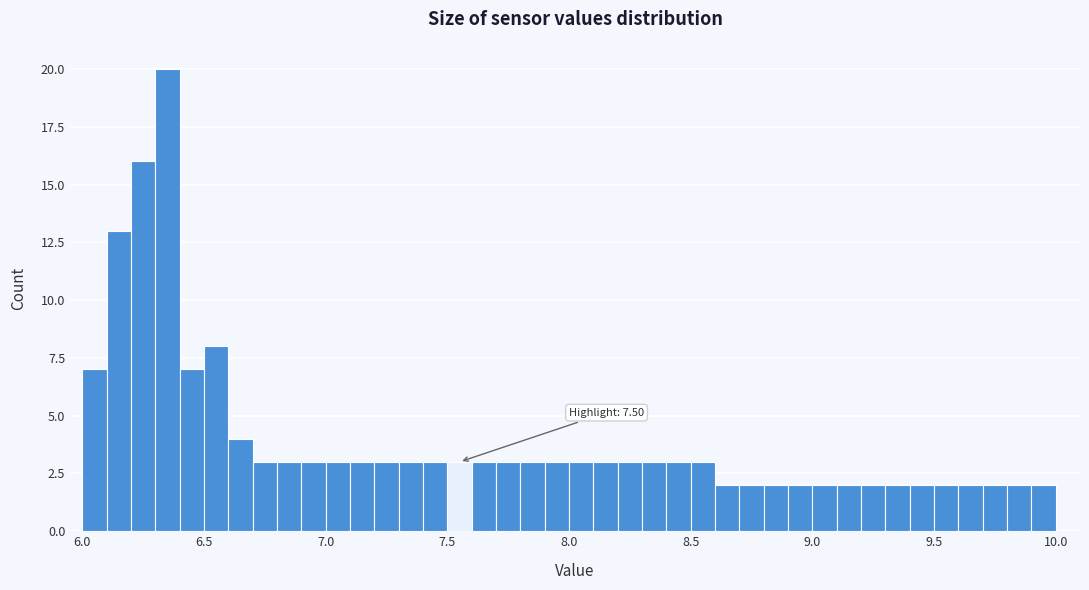

Read against the x-axis, roughly where is the centre of the tallest bar?

6.35